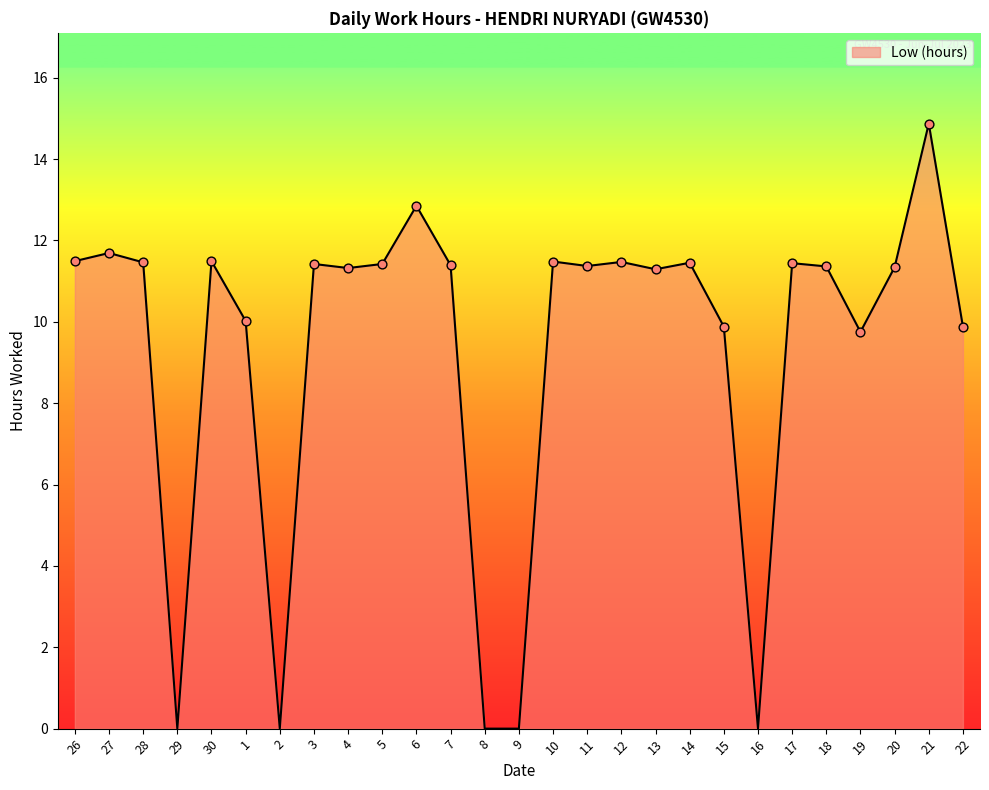

What is the ratio of the value at 5 to the value at 13?

1.0